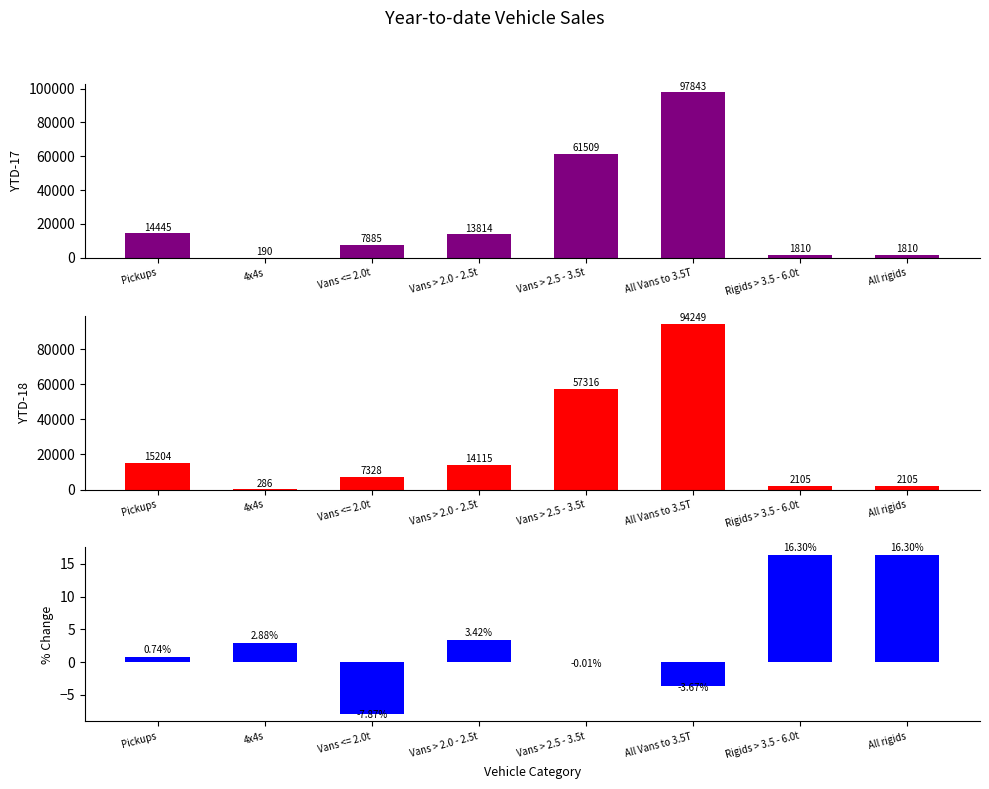

Reading right to left, what are all the values shown in this chart?

YTD-17: All rigids=1810.0	Rigids > 3.5 - 6.0t=1810.0	All Vans to 3.5T=97843.0	Vans > 2.5 - 3.5t=61509.0	Vans > 2.0 - 2.5t=13814.0	Vans <= 2.0t=7885.0	4x4s=190.0	Pickups=14445.0
YTD-18: All rigids=2105.0	Rigids > 3.5 - 6.0t=2105.0	All Vans to 3.5T=94249.0	Vans > 2.5 - 3.5t=57316.0	Vans > 2.0 - 2.5t=14115.0	Vans <= 2.0t=7328.0	4x4s=286.0	Pickups=15204.0
% change: All rigids=16.3	Rigids > 3.5 - 6.0t=16.3	All Vans to 3.5T=-3.7	Vans > 2.5 - 3.5t=-0.0	Vans > 2.0 - 2.5t=3.4	Vans <= 2.0t=-7.9	4x4s=2.9	Pickups=0.7